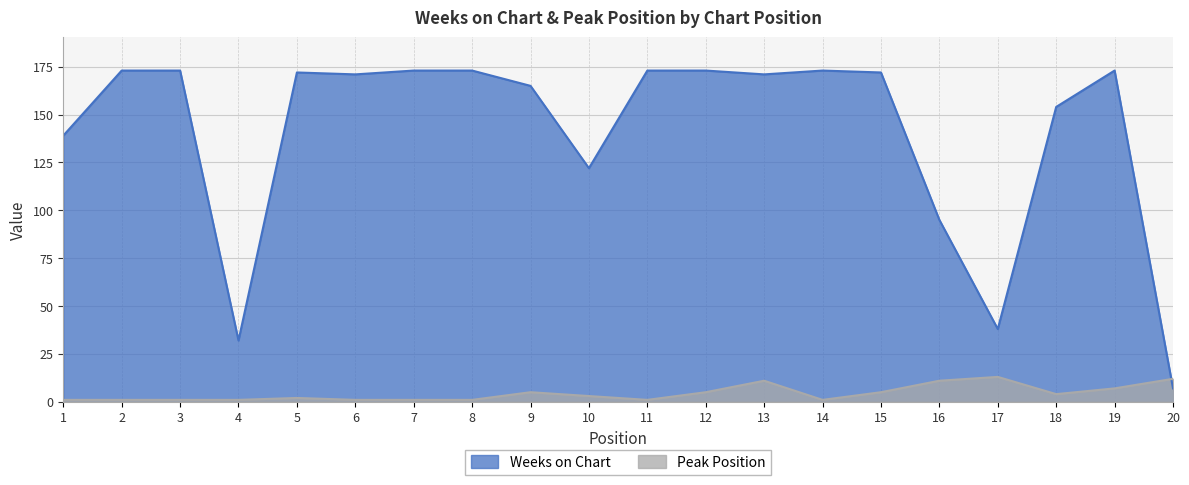

Reading left to right, list all the values displayed in this chart.

Weeks on Chart: 1=139	2=173	3=173	4=32	5=172	6=171	7=173	8=173	9=165	10=122	11=173	12=173	13=171	14=173	15=172	16=95	17=38	18=154	19=173	20=7
Peak Position: 1=1	2=1	3=1	4=1	5=2	6=1	7=1	8=1	9=5	10=3	11=1	12=5	13=11	14=1	15=5	16=11	17=13	18=4	19=7	20=12